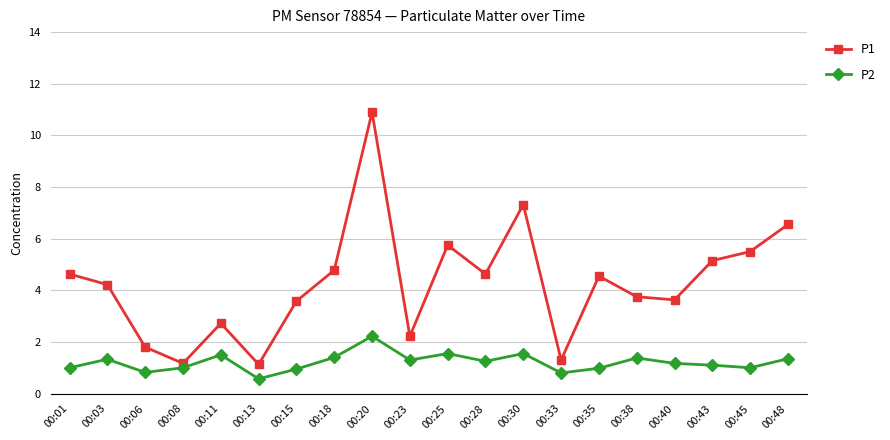

Count the number of categories in the chart.

20